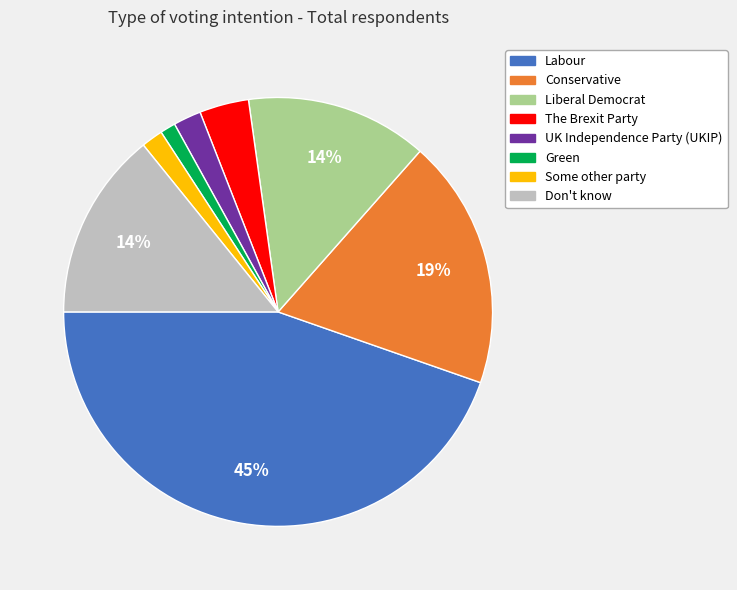

Which slice is the largest?

Labour